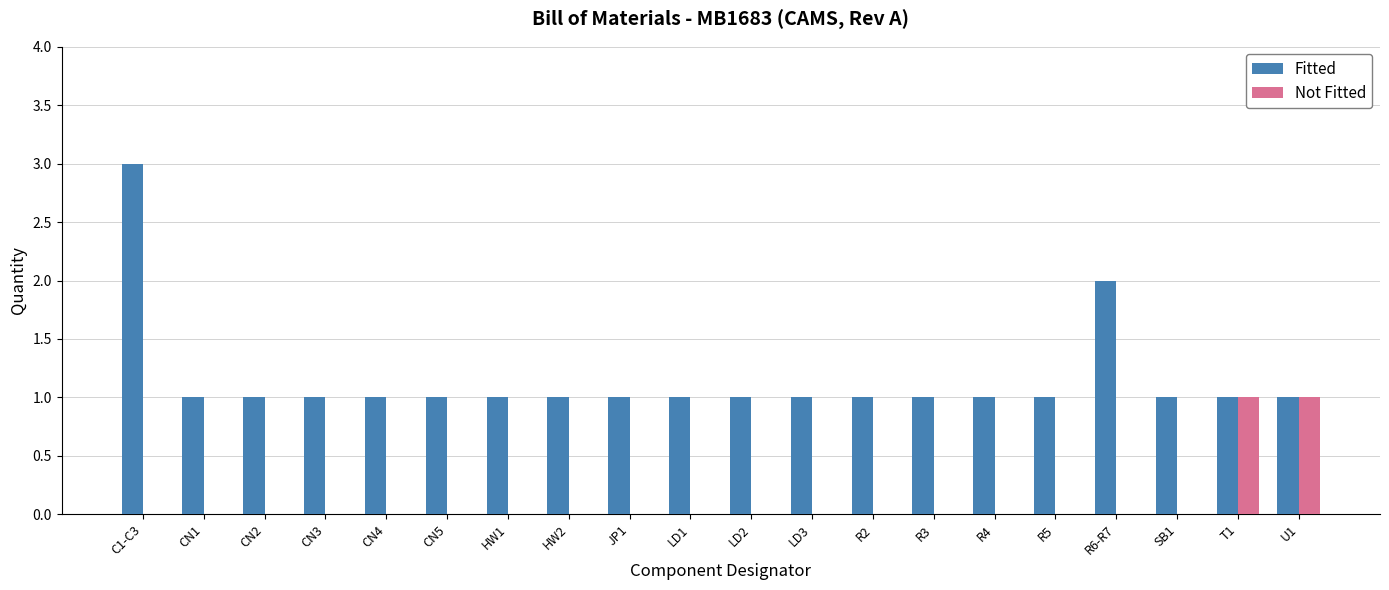

Reading right to left, transcribe all the data shown in this chart.

Fitted: U1=1	T1=1	SB1=1	R6-R7=2	R5=1	R4=1	R3=1	R2=1	LD3=1	LD2=1	LD1=1	JP1=1	HW2=1	HW1=1	CN5=1	CN4=1	CN3=1	CN2=1	CN1=1	C1-C3=3
Not Fitted: U1=1	T1=1	SB1=0	R6-R7=0	R5=0	R4=0	R3=0	R2=0	LD3=0	LD2=0	LD1=0	JP1=0	HW2=0	HW1=0	CN5=0	CN4=0	CN3=0	CN2=0	CN1=0	C1-C3=0